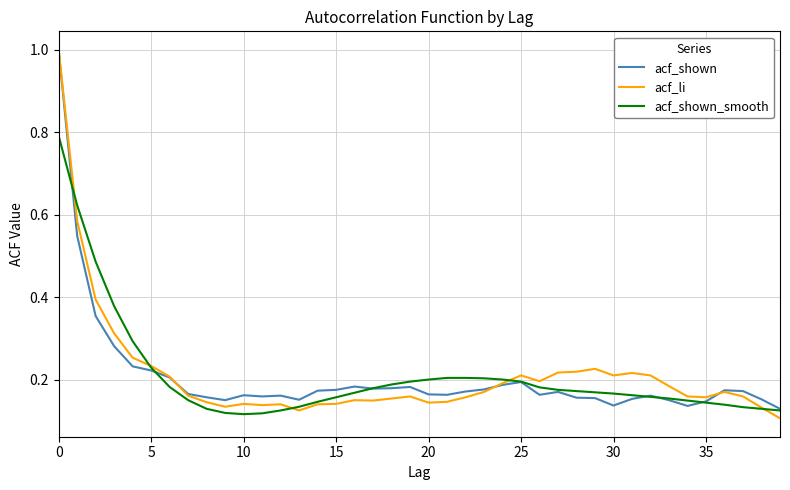

What is the highest value of the acf_shown series?

1.0